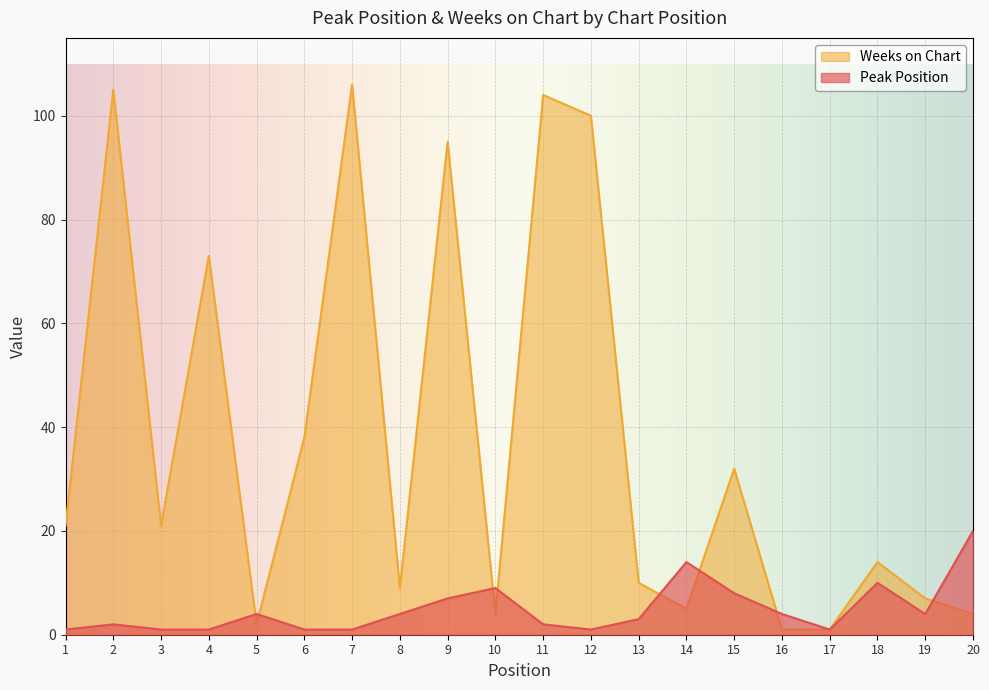

What is the difference between the Weeks on Chart values at 3 and 10?

17